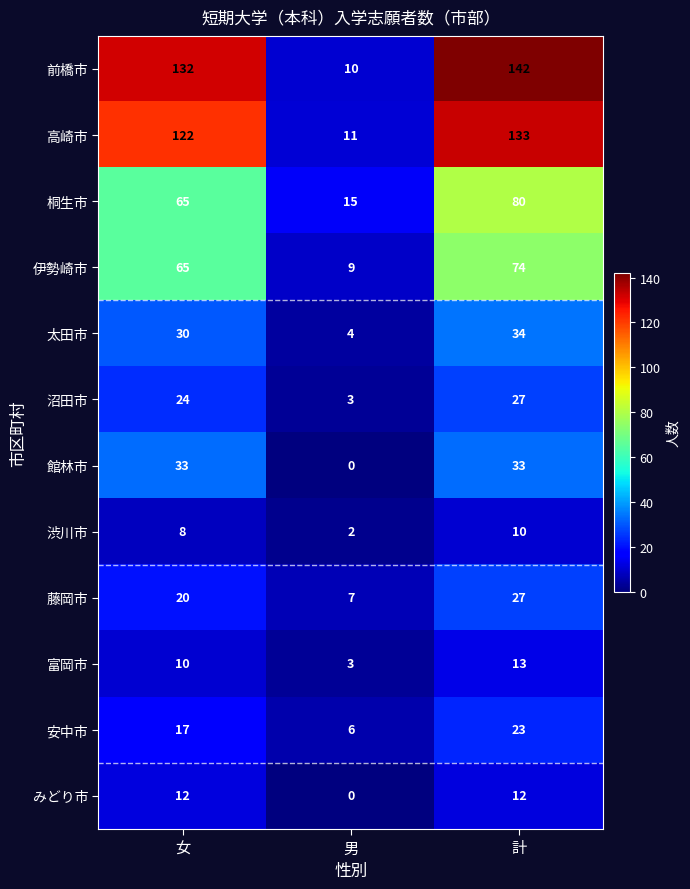

Rank the categories by 沼田市 value from lowest to highest.

男, 女, 計